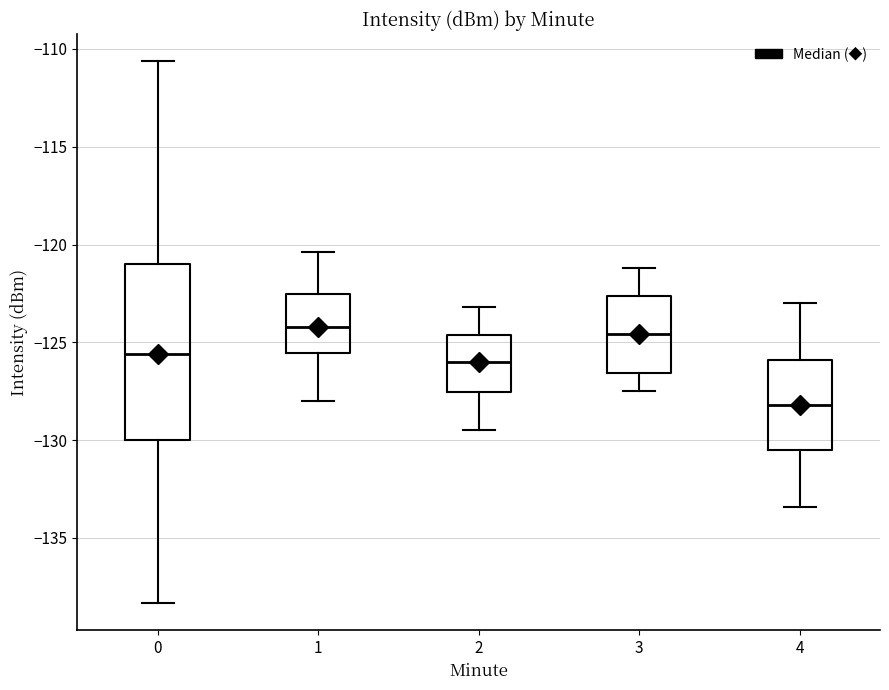

Where is the upper edge of the box at x = 3 on the y-axis? The values are not printed on the chart, so give them approximately, as read against the axis.

-122.5